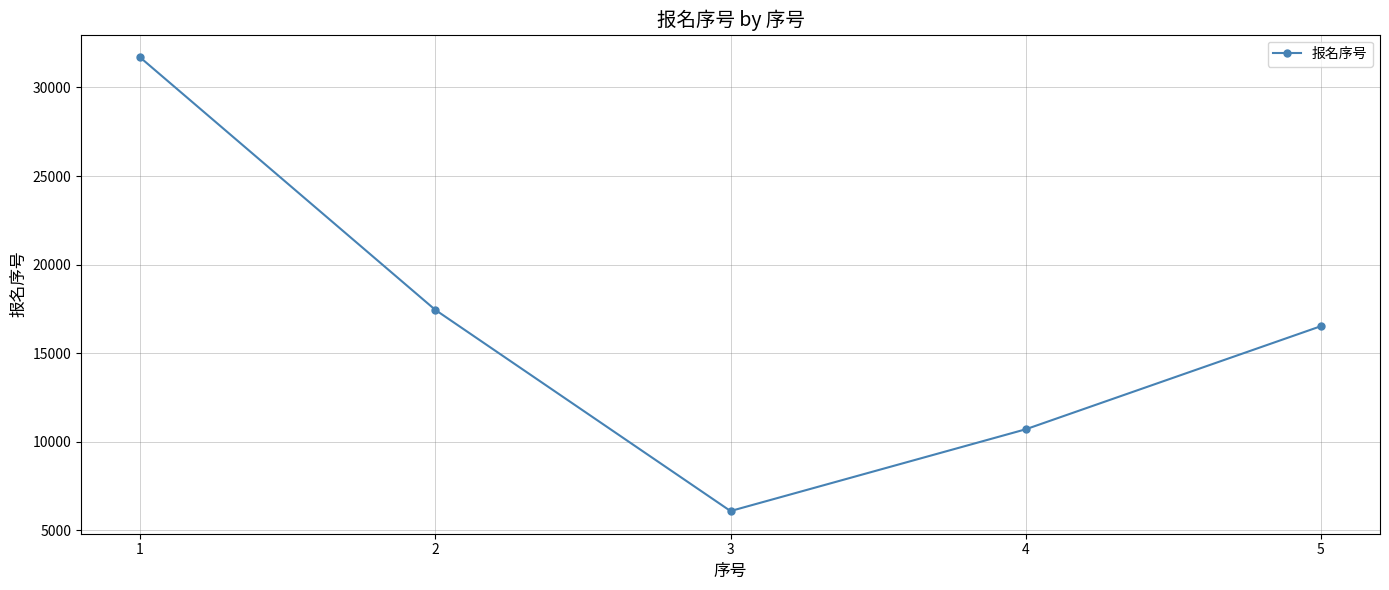

What is the average value?

16488